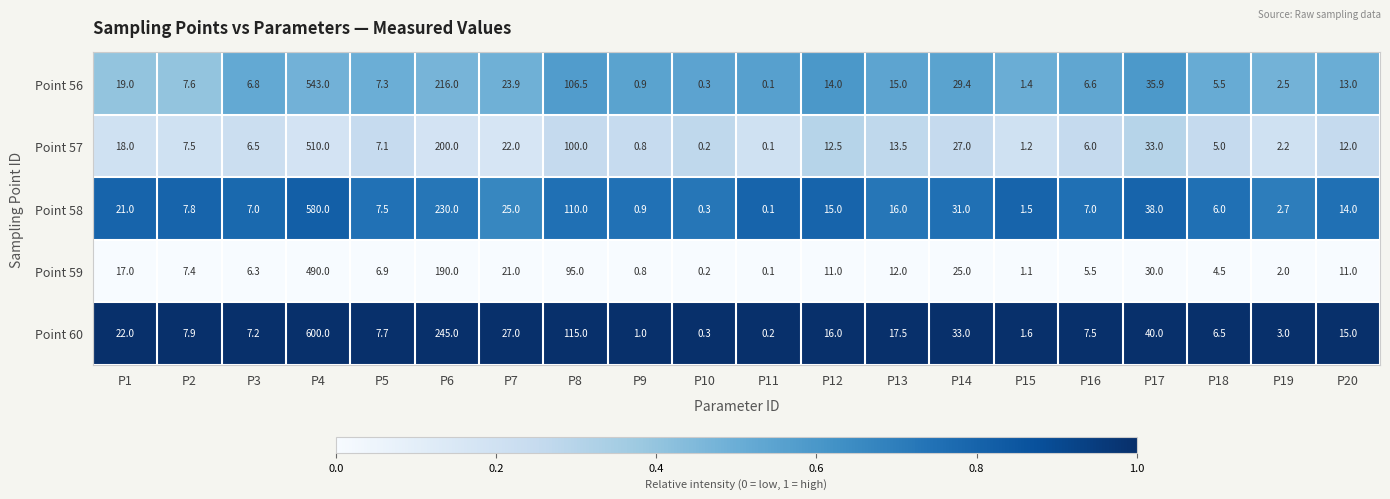

Which label corresponds to the smallest value in the chart?

P11